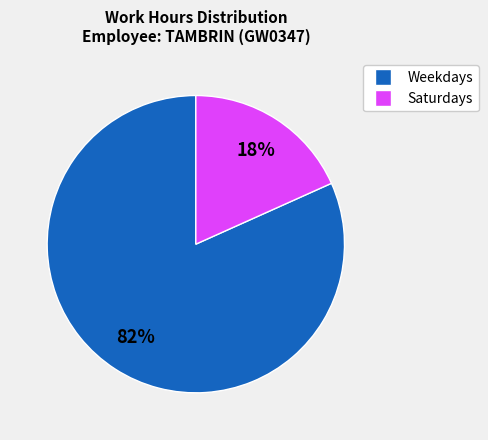

Is there any slice that represents more than half of the pie?

Yes